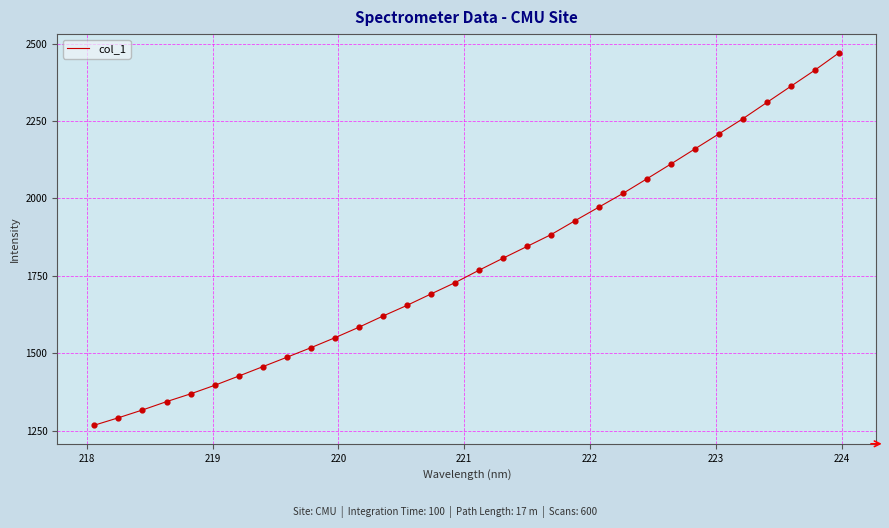

What is the difference between the maximum and minimum values?

1203.0